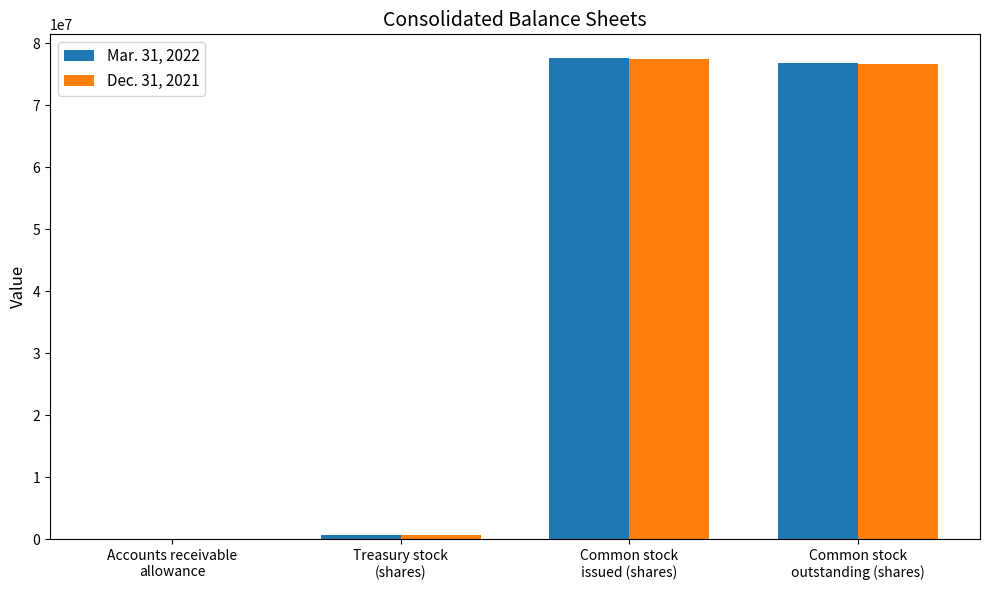

Is the value of Mar. 31, 2022 at Common stock
outstanding (shares) greater than the value of Dec. 31, 2021 at Treasury stock
(shares)?

Yes